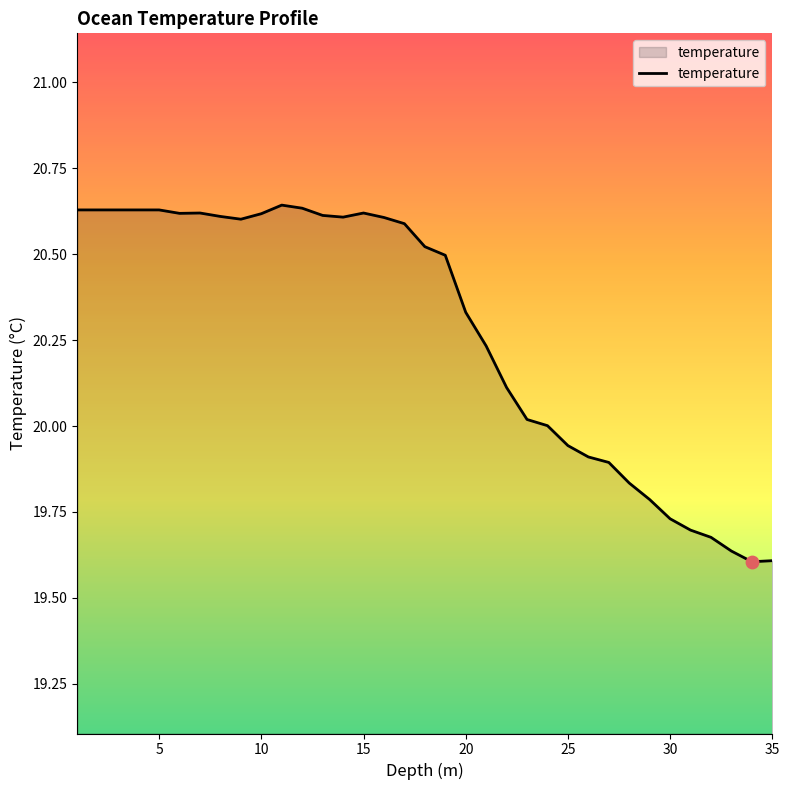

What is the difference between the maximum and minimum values?

1.0